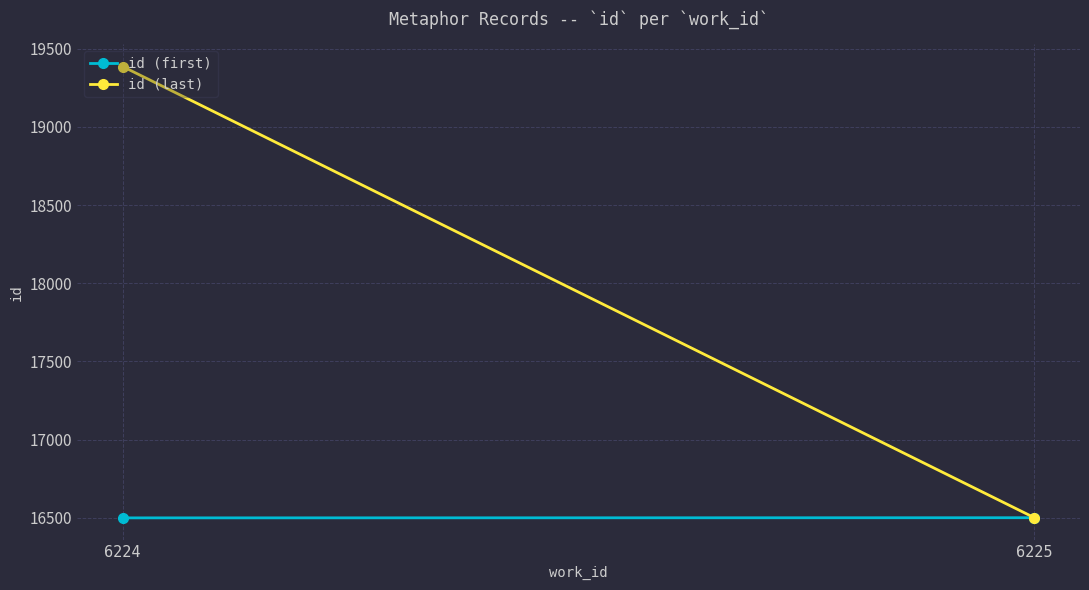

At which label does id (last) reach its minimum?

6225